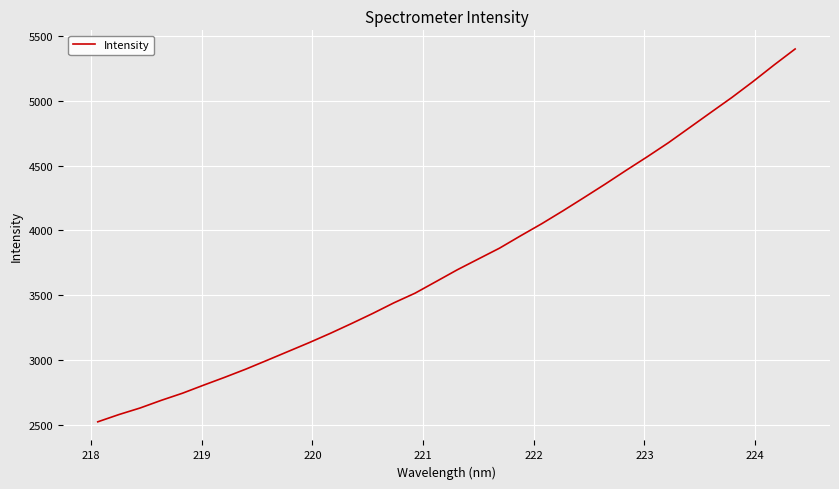

What is the greatest value displayed?

5400.7